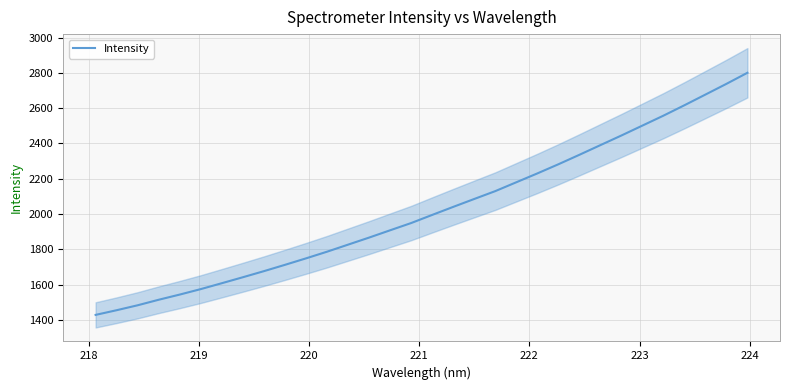

What is the highest value of the Intensity series?

2800.5